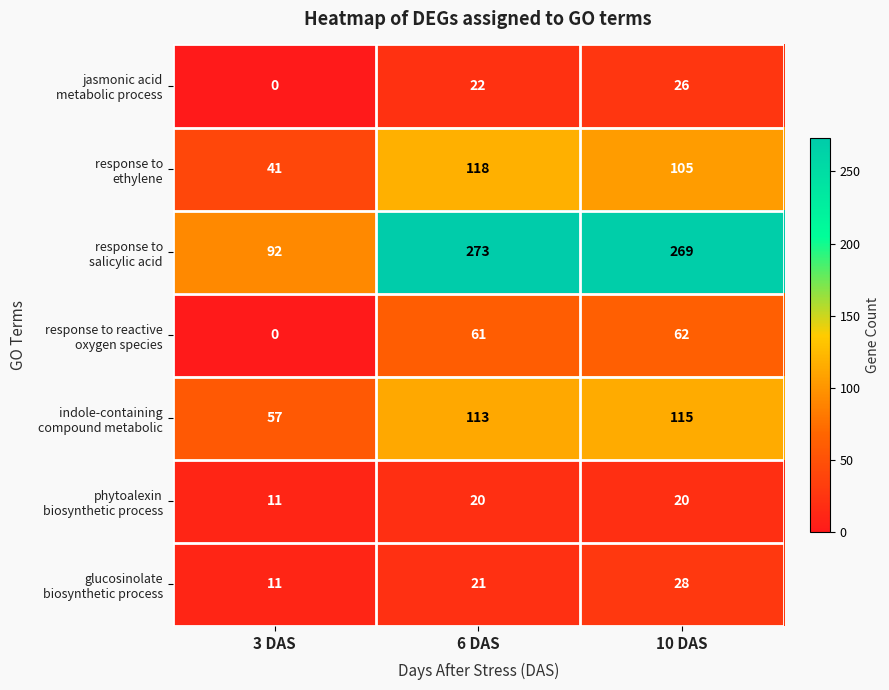

What is the maximum value shown in the chart?

273